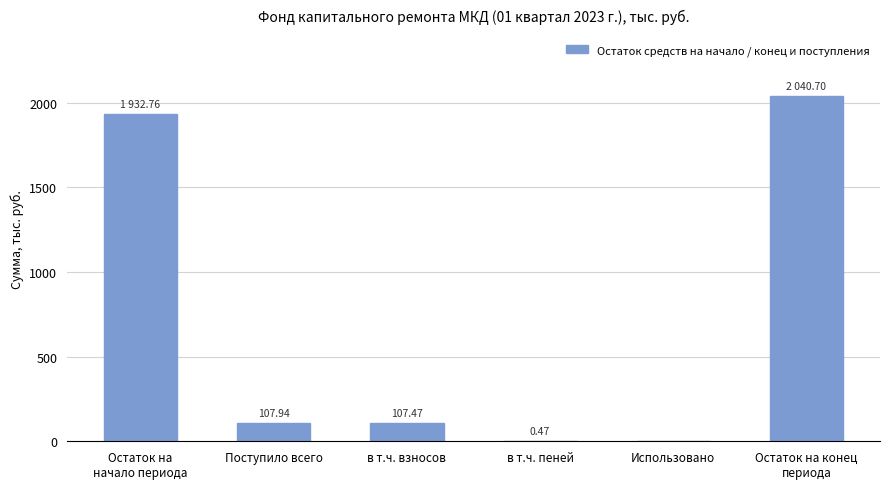

At which category does the chart reach its peak across all series?

Остаток на конец
периода